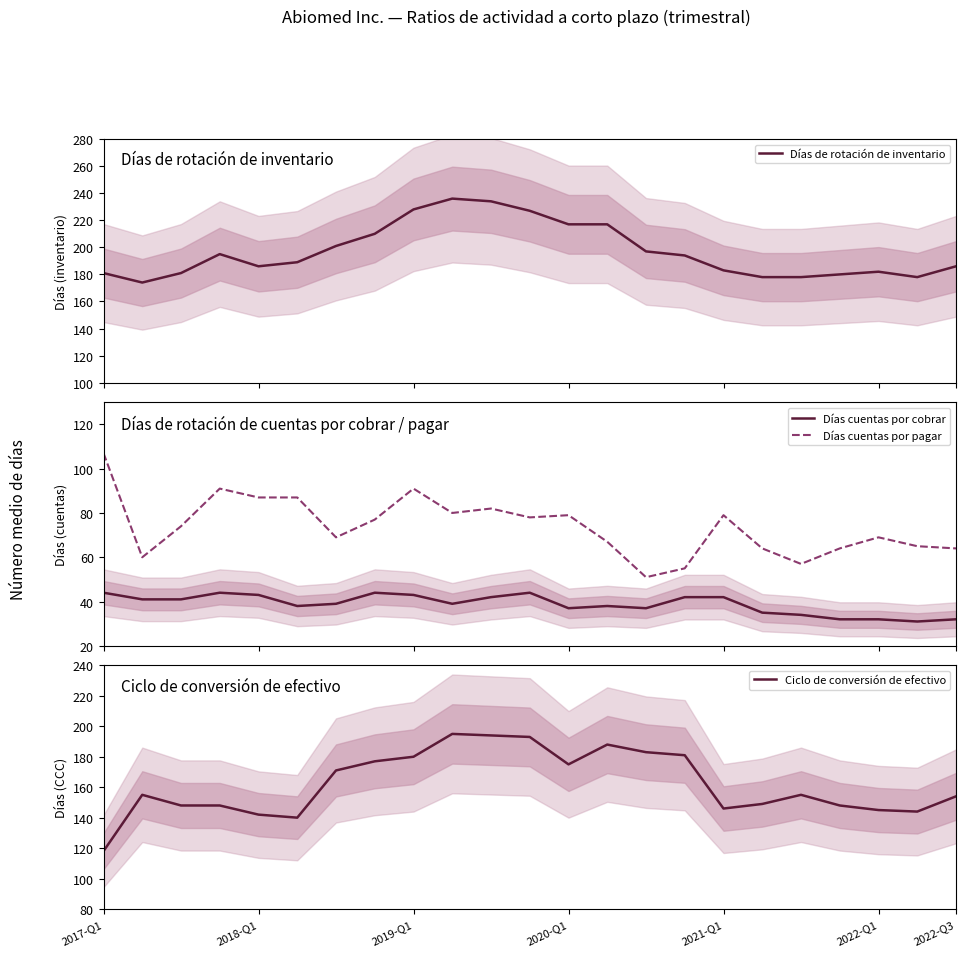

Between 7 and 11, which series saw the biggest shift?

Días de rotación de inventario